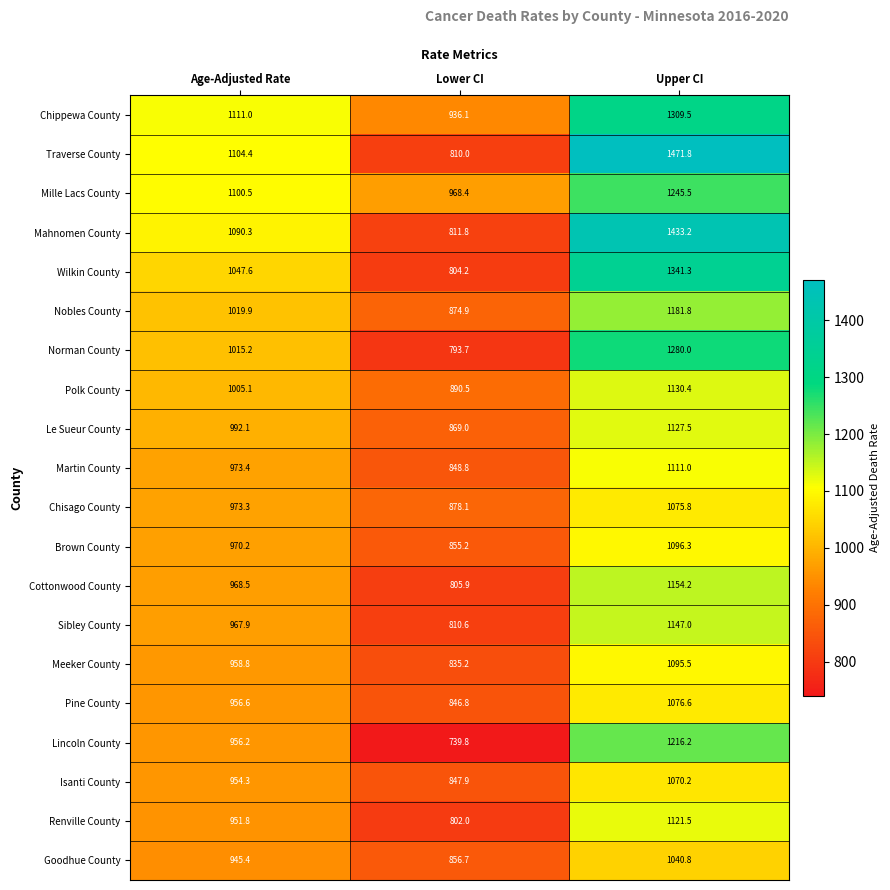

What is the maximum value shown in the chart?

1471.8